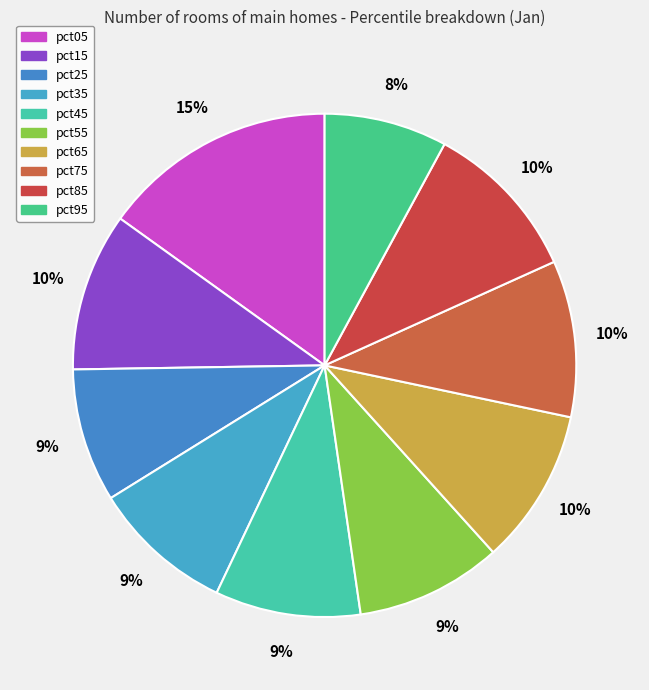

How many slices are in this pie chart?

10